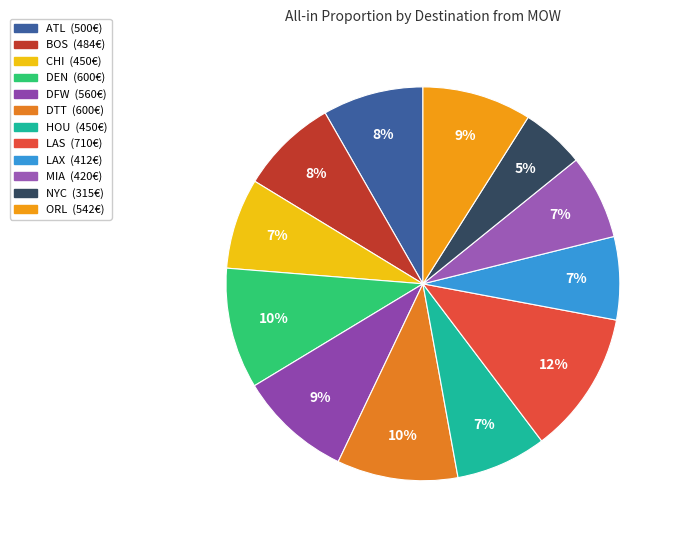

What is the ratio of the value at DEN to the value at MIA?

1.4